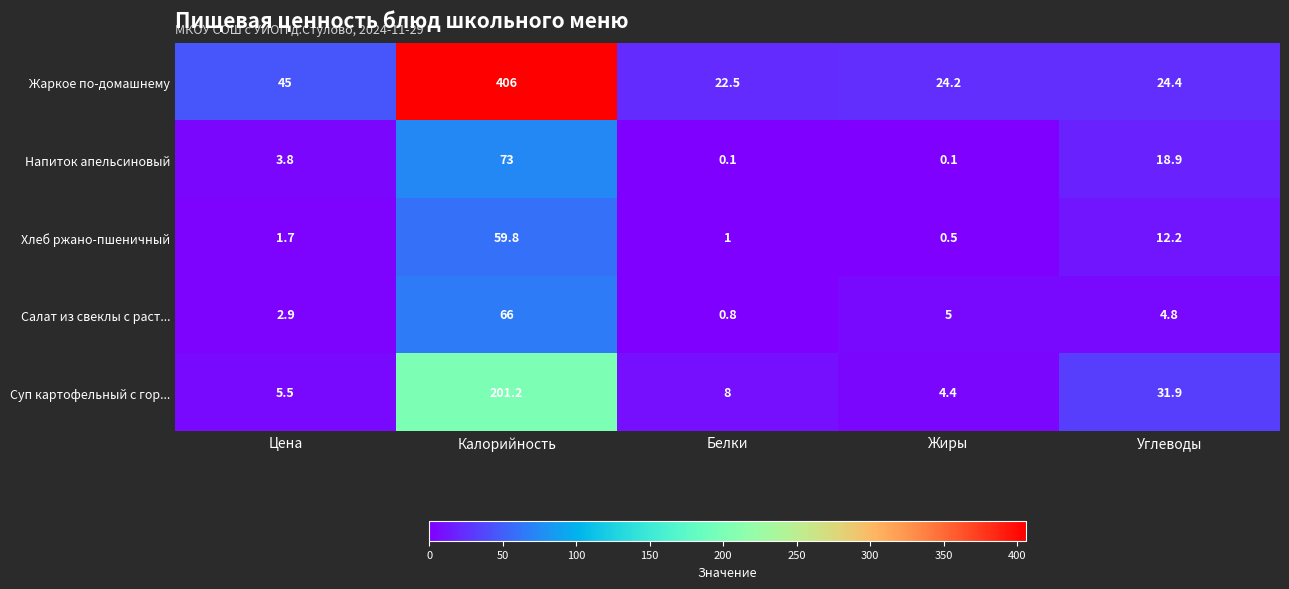

Reading left to right, list all the values displayed in this chart.

Жаркое по-домашнему: Цена=45.0	Калорийность=406.0	Белки=22.5	Жиры=24.2	Углеводы=24.4
Напиток апельсиновый: Цена=3.8	Калорийность=73.0	Белки=0.1	Жиры=0.1	Углеводы=18.9
Хлеб ржано-пшеничный: Цена=1.7	Калорийность=59.8	Белки=1.0	Жиры=0.5	Углеводы=12.2
Салат из свеклы с раст...: Цена=2.9	Калорийность=66.0	Белки=0.8	Жиры=5.0	Углеводы=4.8
Суп картофельный с гор...: Цена=5.5	Калорийность=201.2	Белки=8.0	Жиры=4.4	Углеводы=31.9